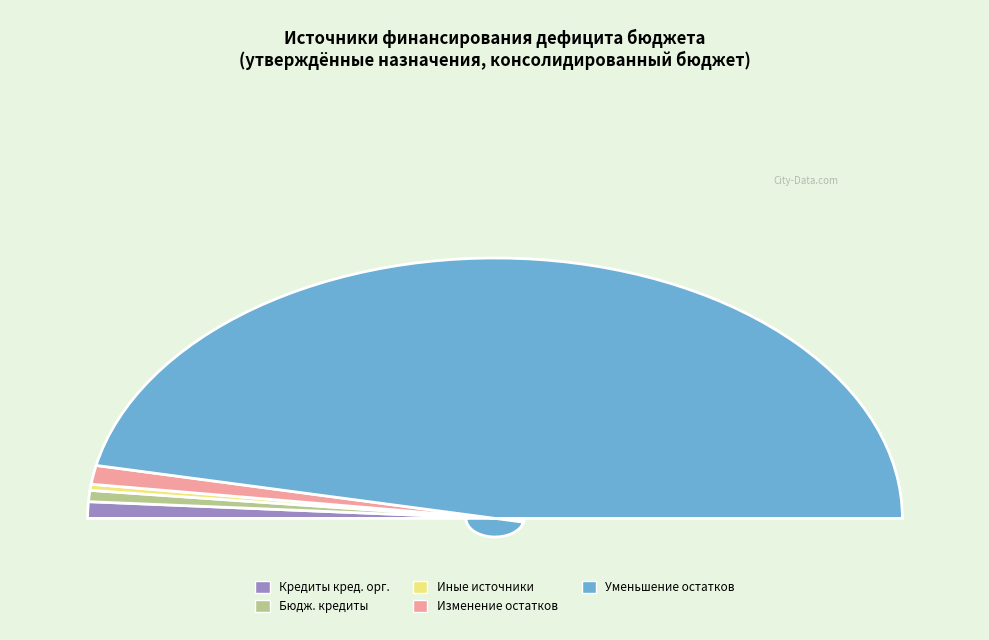

How many slices are in this pie chart?

5